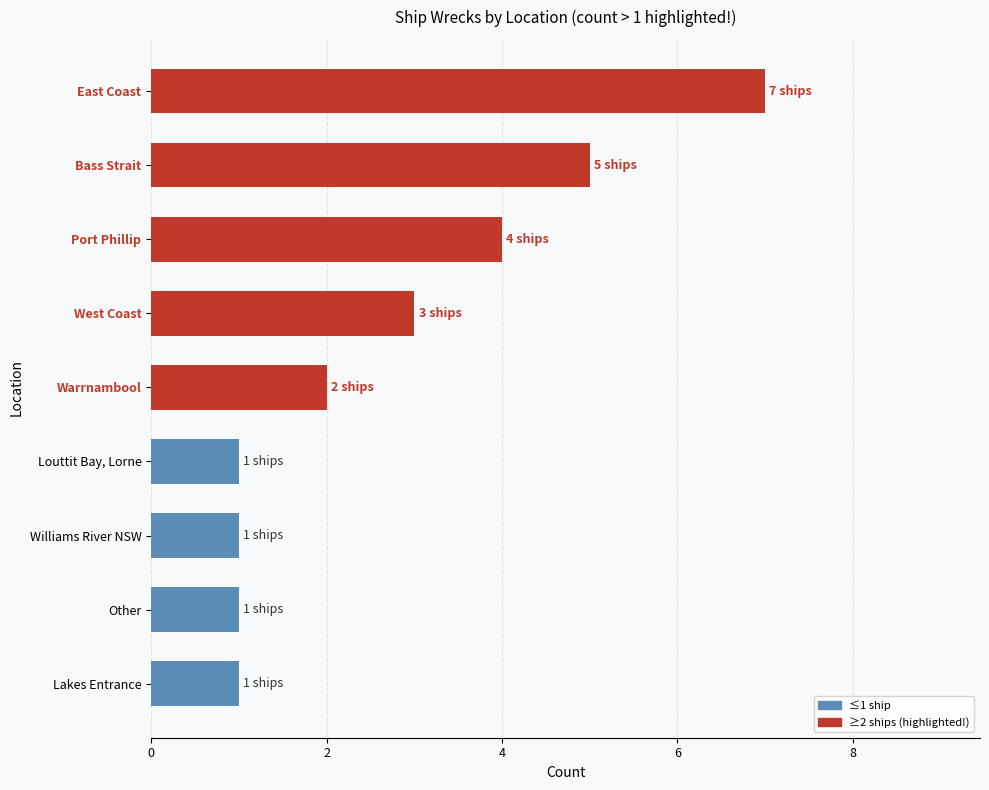

What is the maximum value shown in the chart?

7